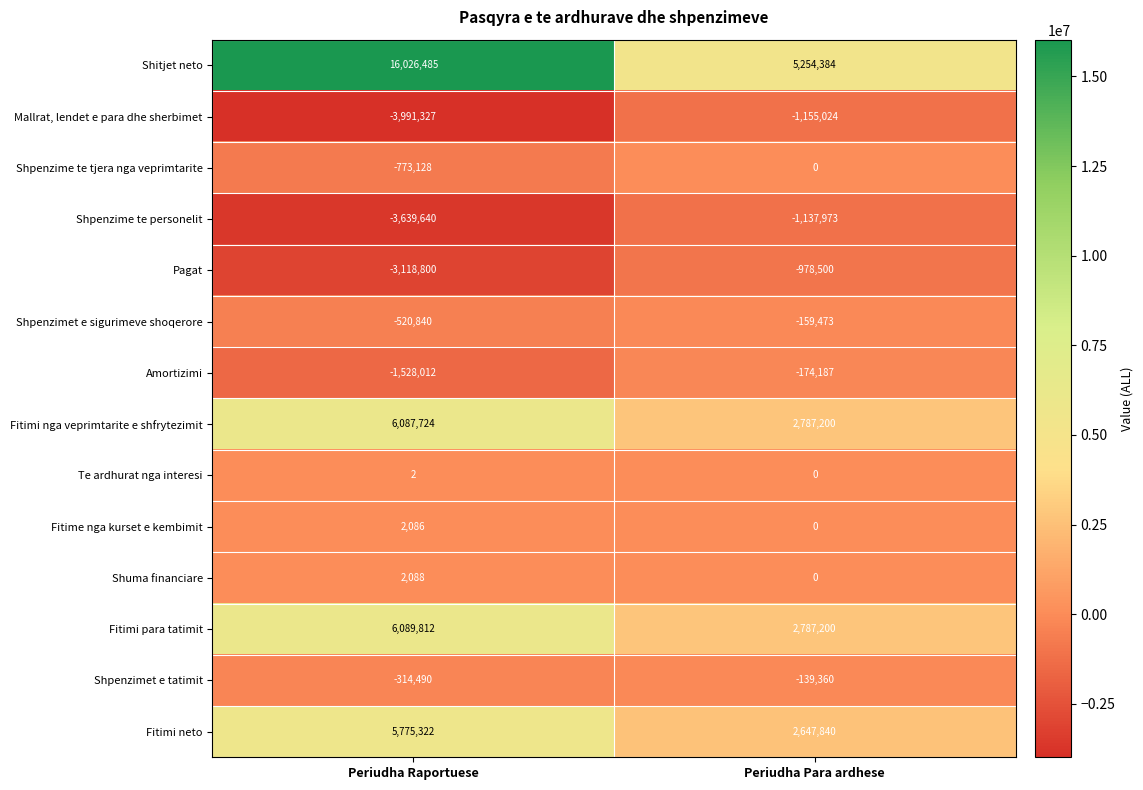

Between Periudha Raportuese and Periudha Para ardhese, which series saw the biggest shift?

Shitjet neto